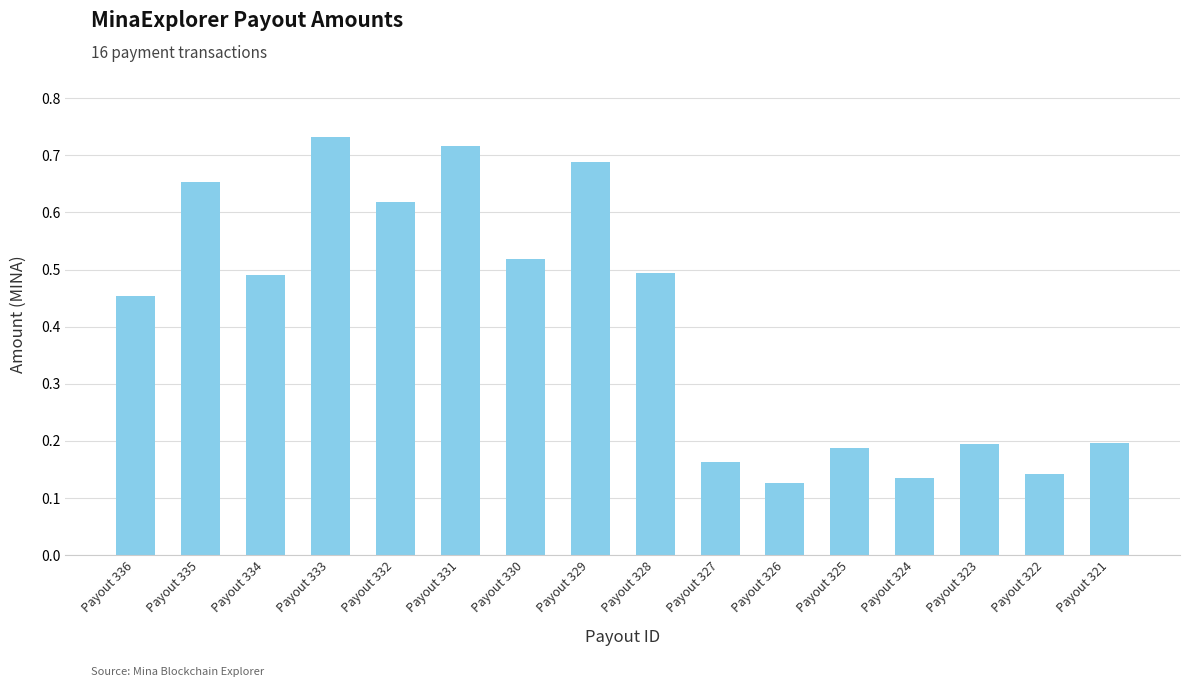

The value at Payout 336 is 0.5. True or false?

True